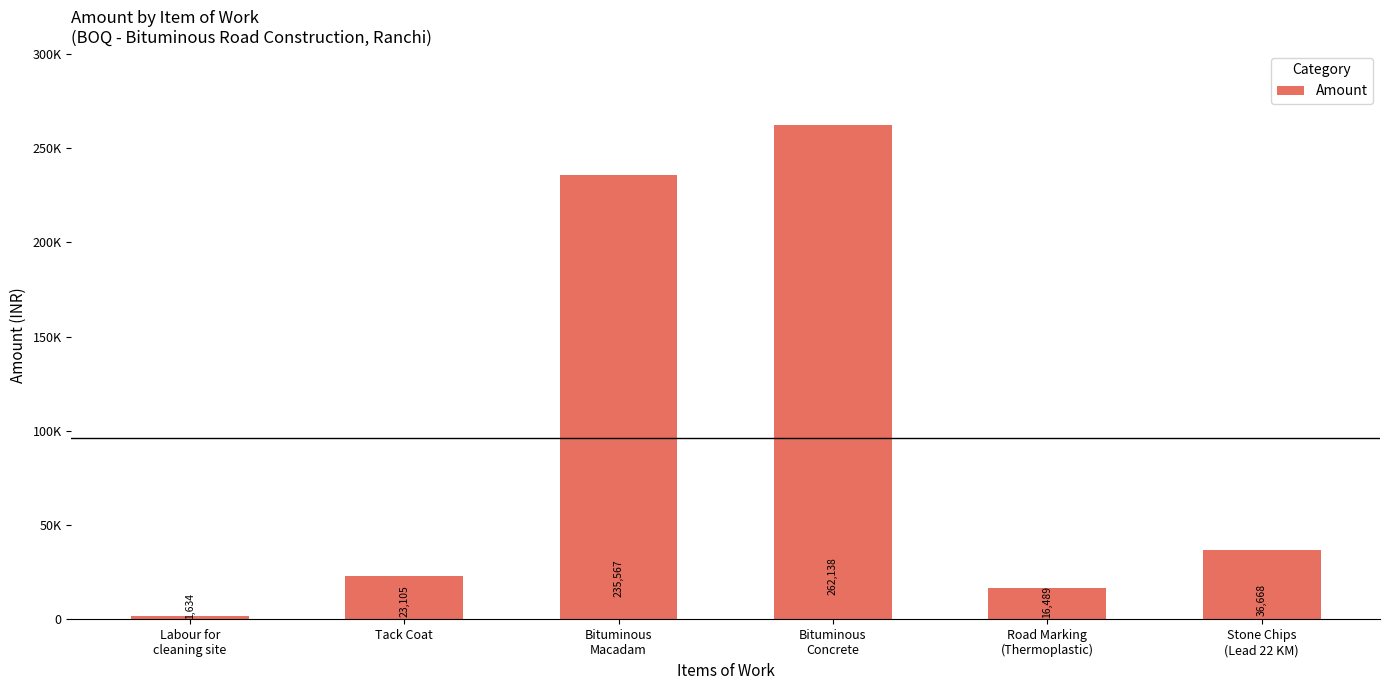

Does the chart contain any negative values?

No